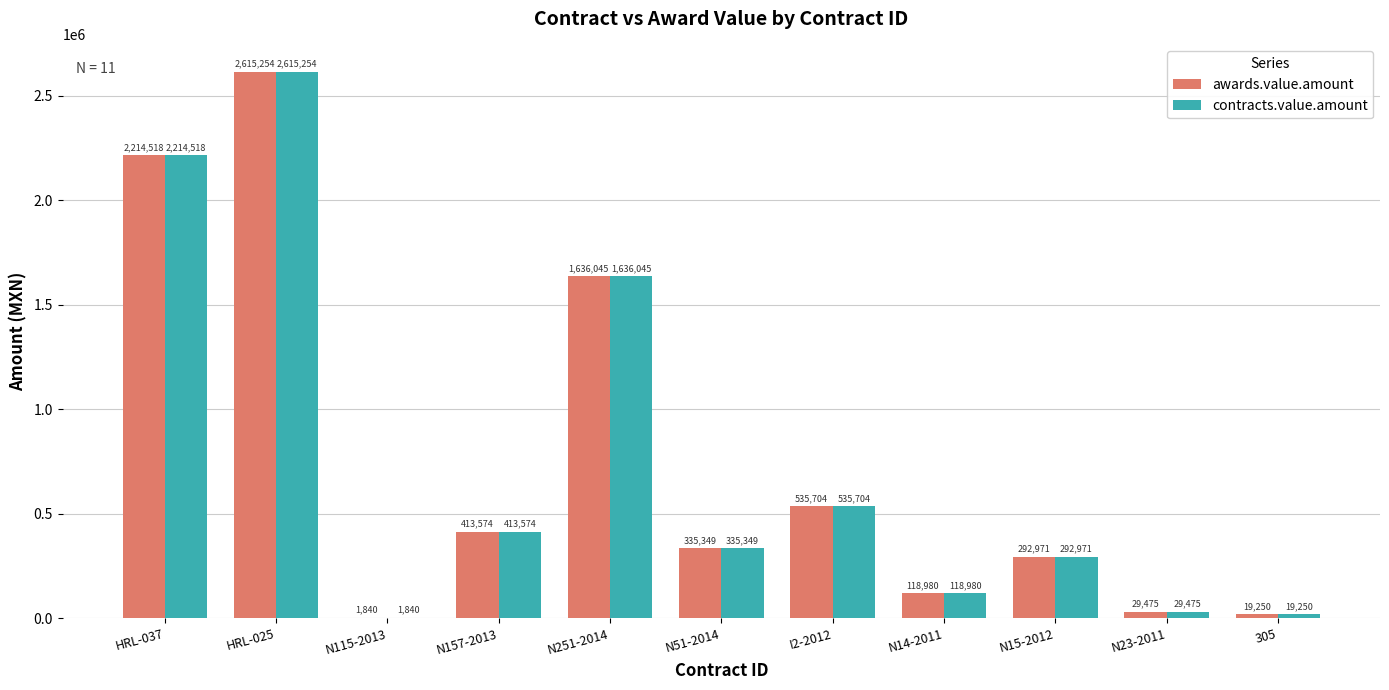

The value of contracts.value.amount at HRL-037 is 736326.3. True or false?

False